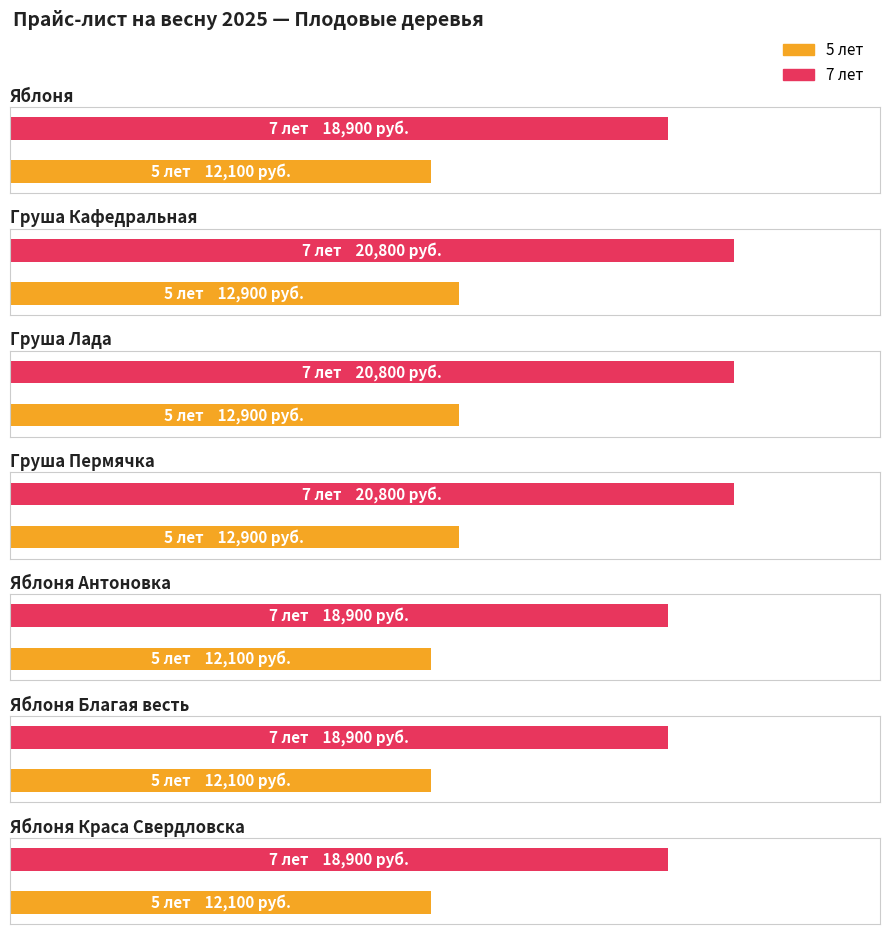

How many distinct data groups are displayed?

2